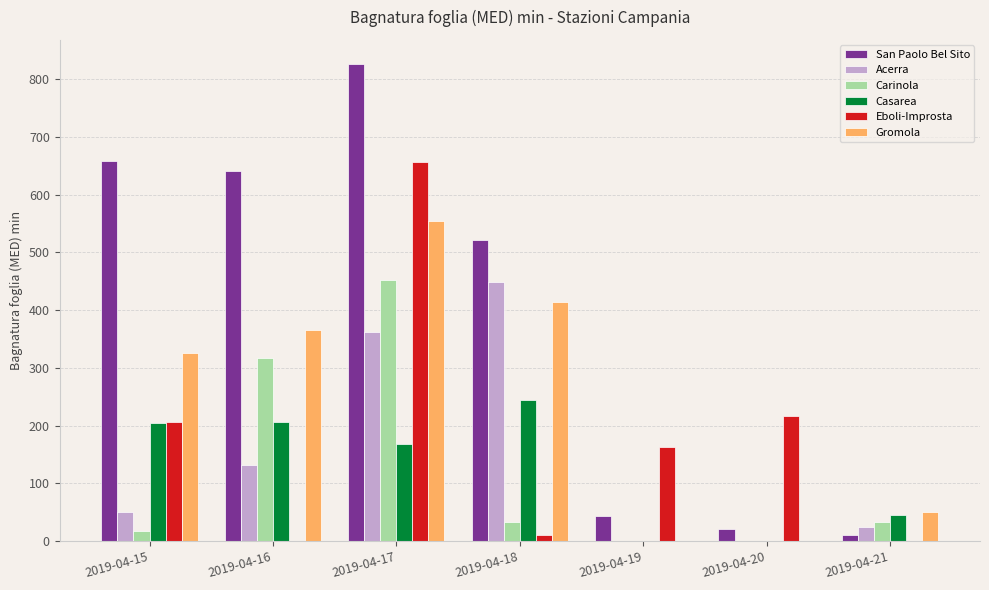

Where does the Acerra series first go above 50?

2019-04-15